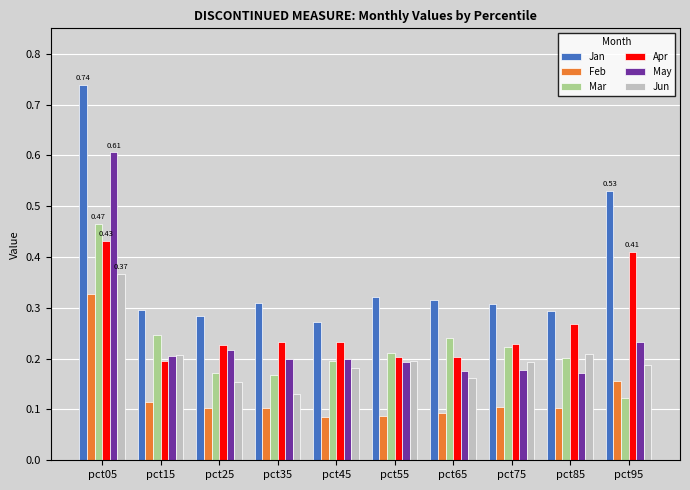

Which series has the widest spread of values?

Jan